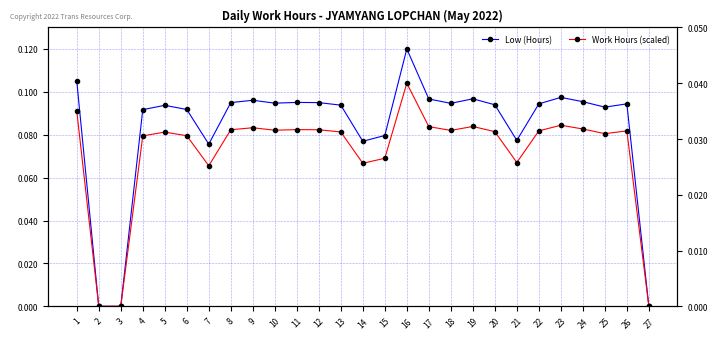

True or false: Work Hours (scaled) and Low (Hours) intersect in this chart.

False